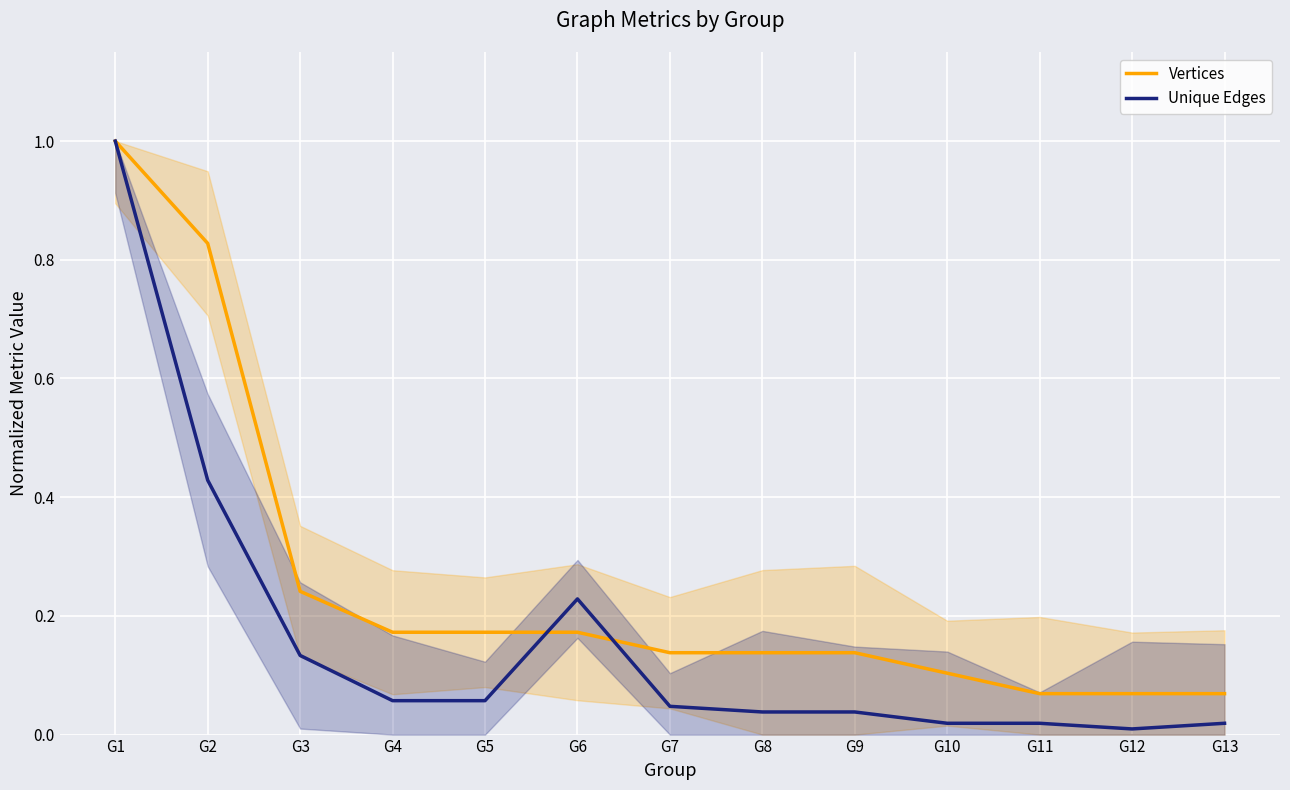

How many data points does each series have?

13